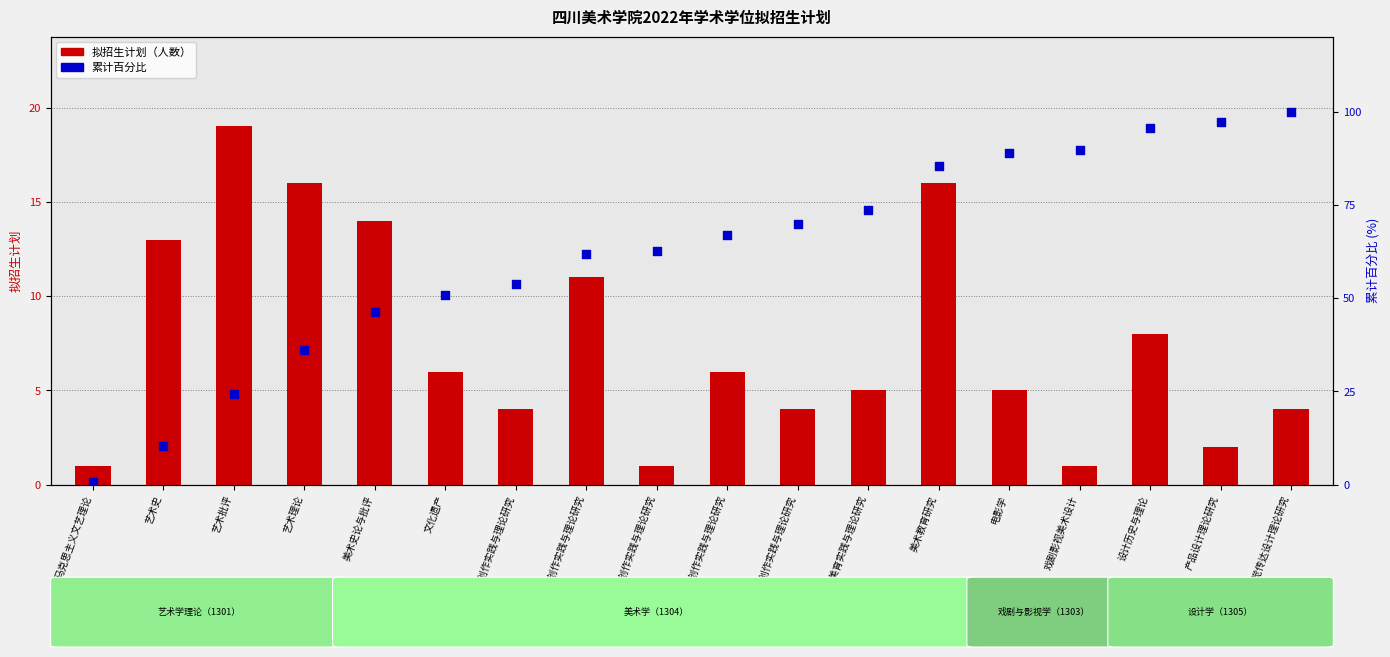

What is the total value across all series at 文化遗产?

56.7